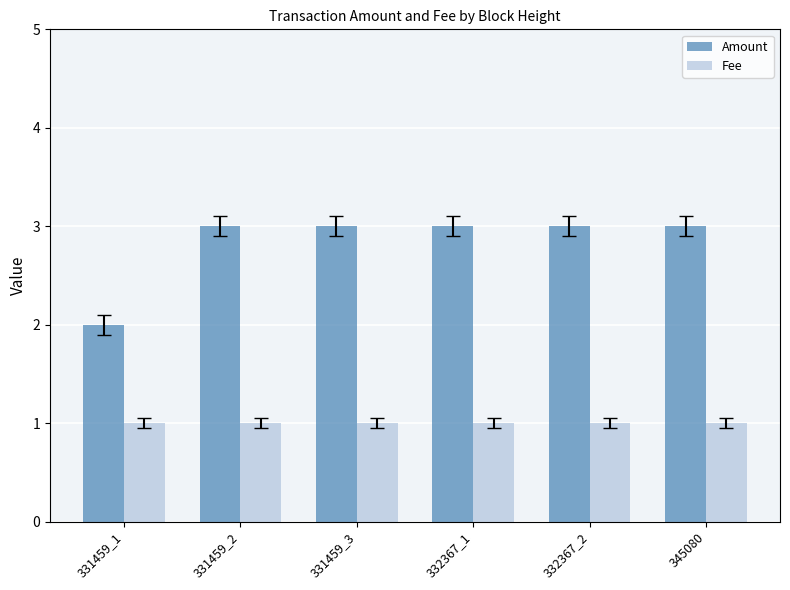

What is the value of the Fee bar at the 5th from the left?

1.0